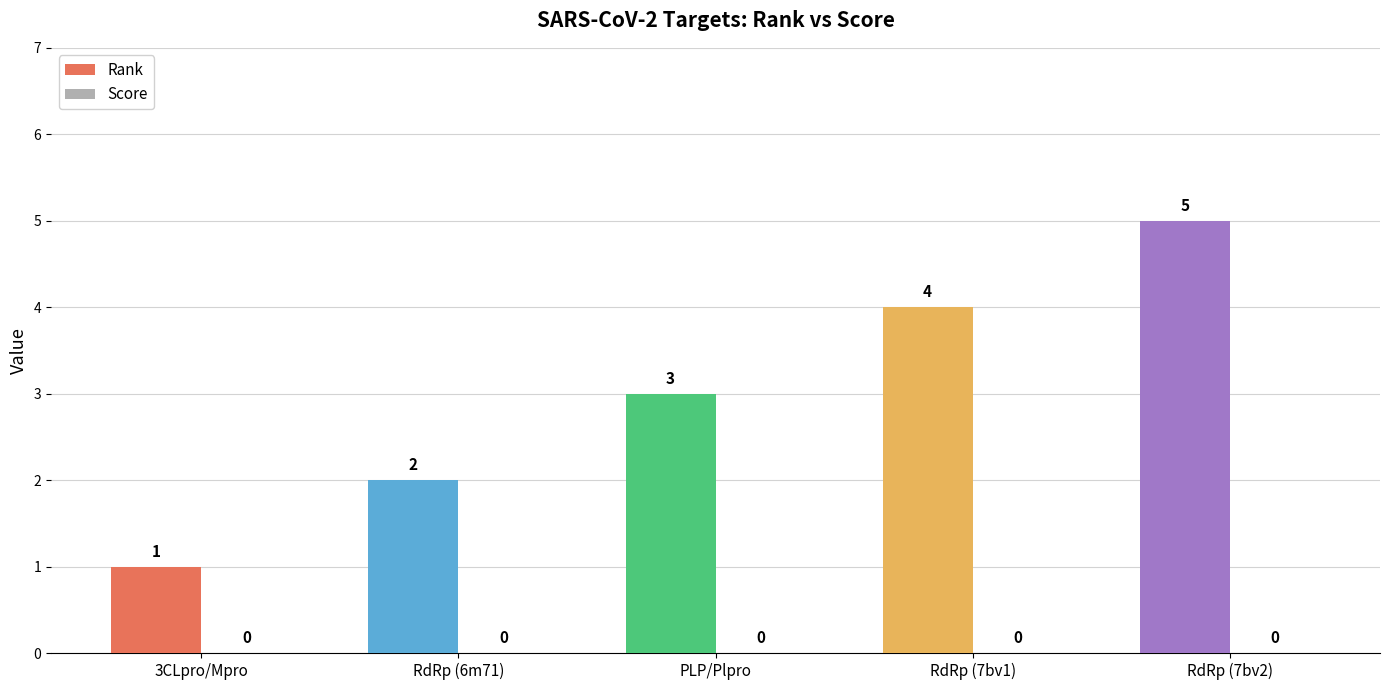

Is the value of Score at Papain-like protease greater than the value of Rank at RNA-dependent RNA polymerase?

No